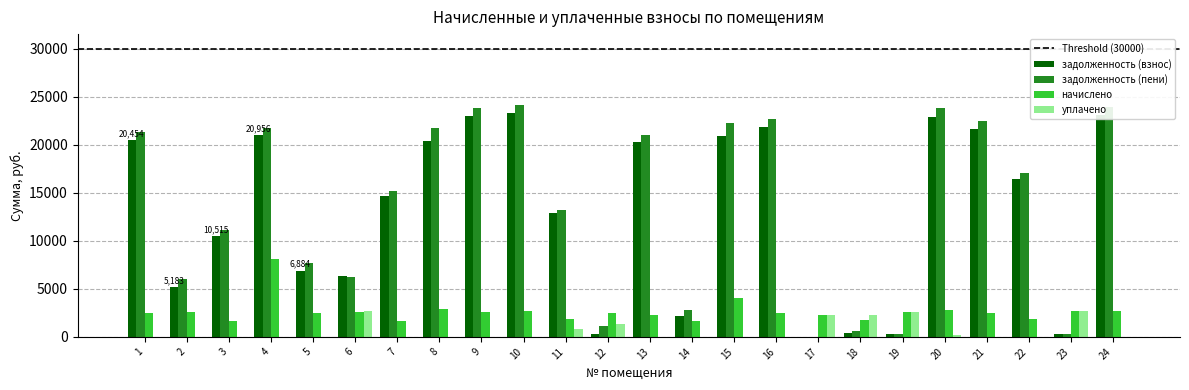

Is it true that начислено equals 3948.6 at 12?

False